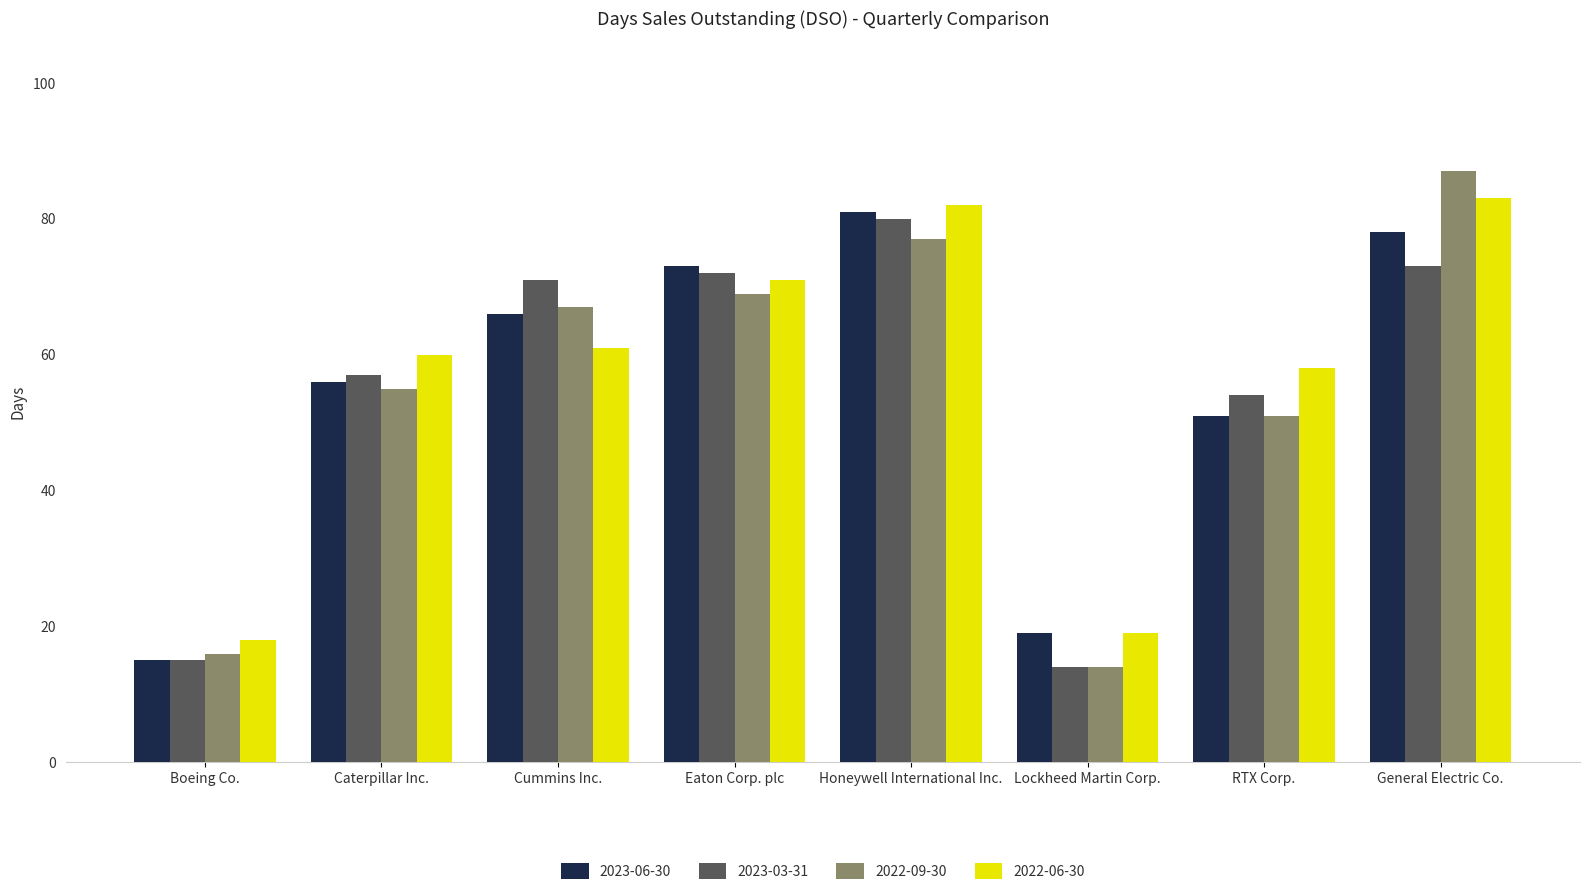

Reading left to right, transcribe all the data shown in this chart.

2023-06-30: 15	56	66	73	81	19	51	78
2023-03-31: 15	57	71	72	80	14	54	73
2022-09-30: 16	55	67	69	77	14	51	87
2022-06-30: 18	60	61	71	82	19	58	83